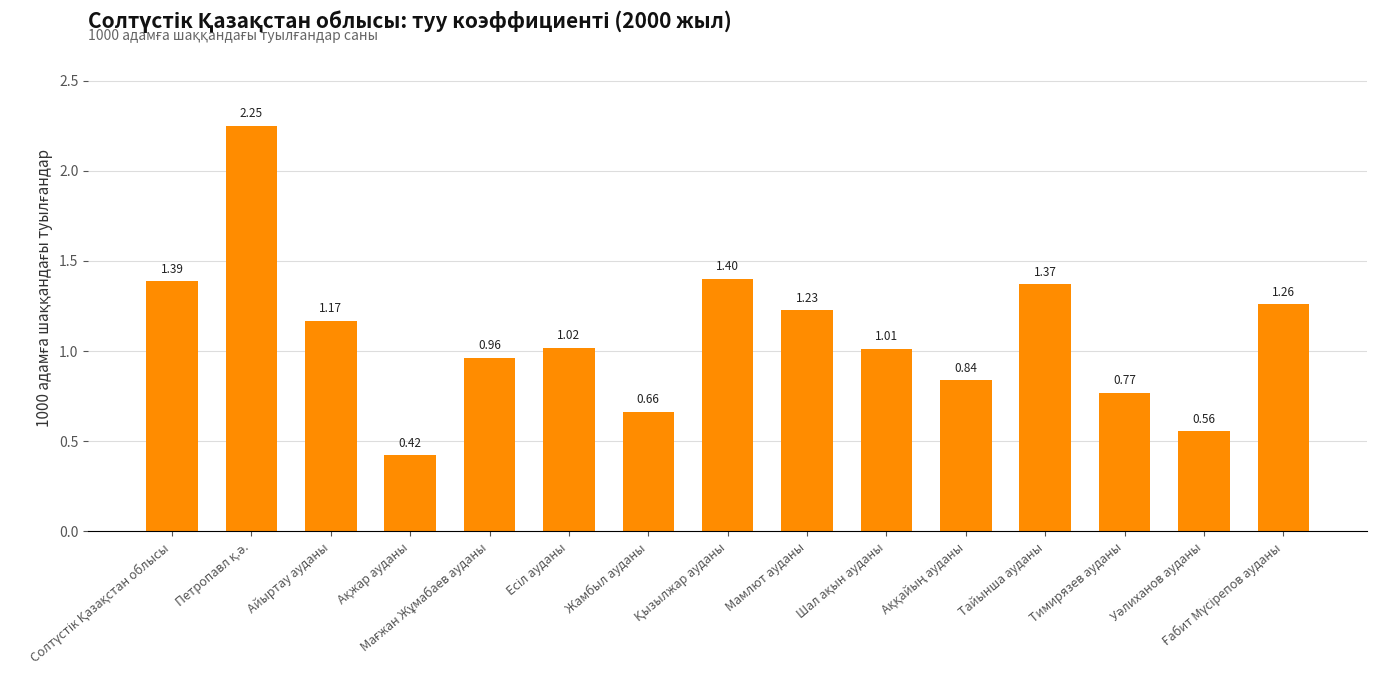

What is the average value?

1.1